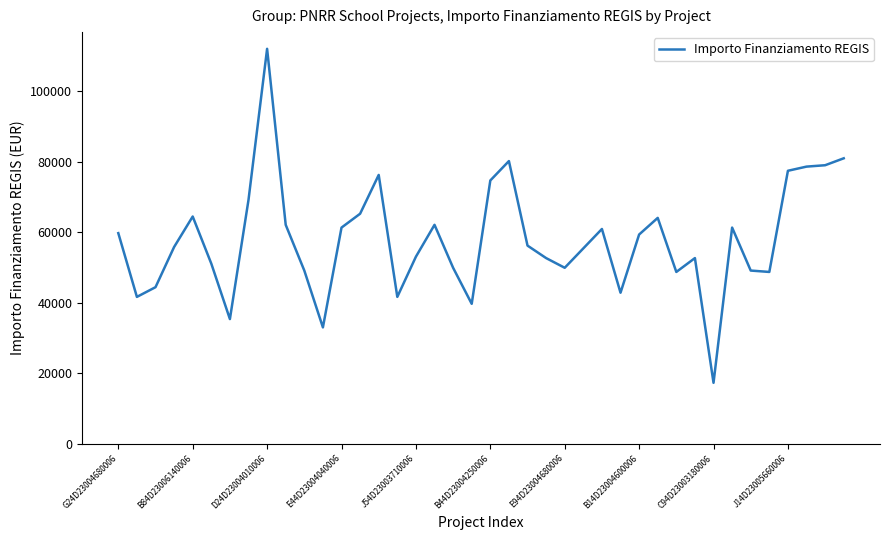

What is the minimum value shown in the chart?

17283.4